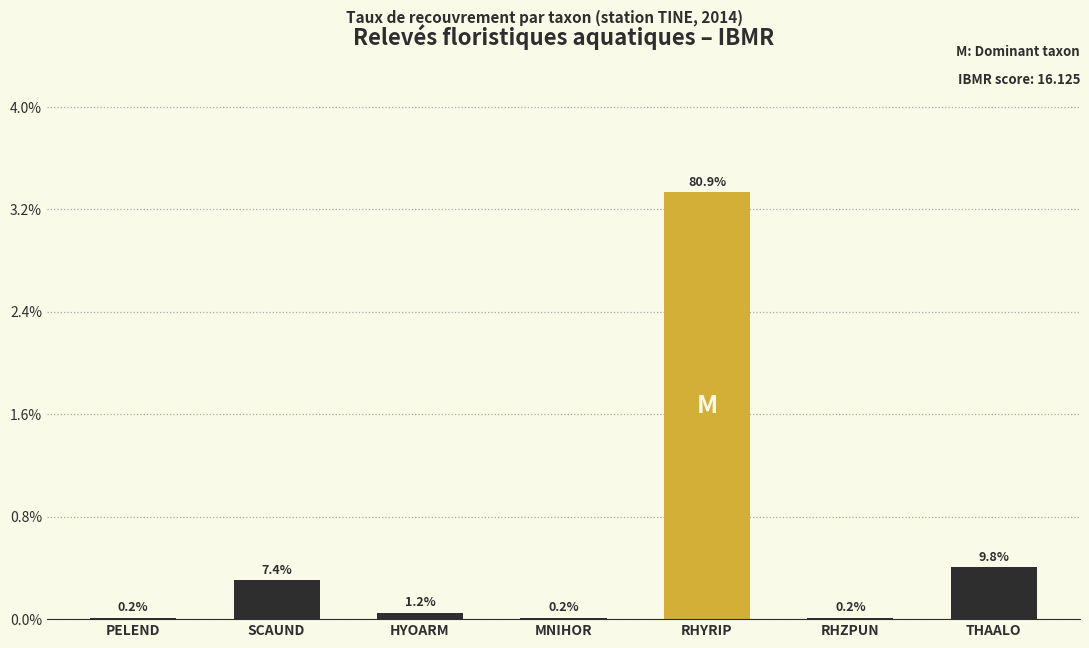

List the labels in order of value, smallest first.

PELEND, MNIHOR, RHZPUN, HYOARM, SCAUND, THAALO, RHYRIP